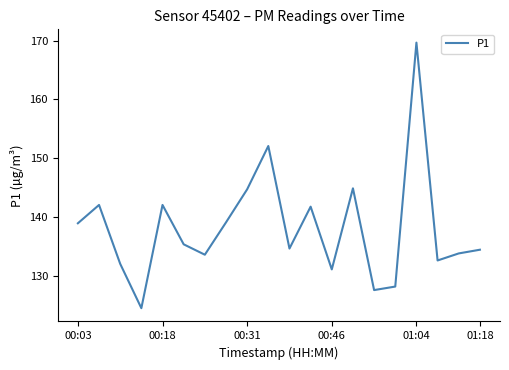

What is the difference between the maximum and minimum values?

45.2